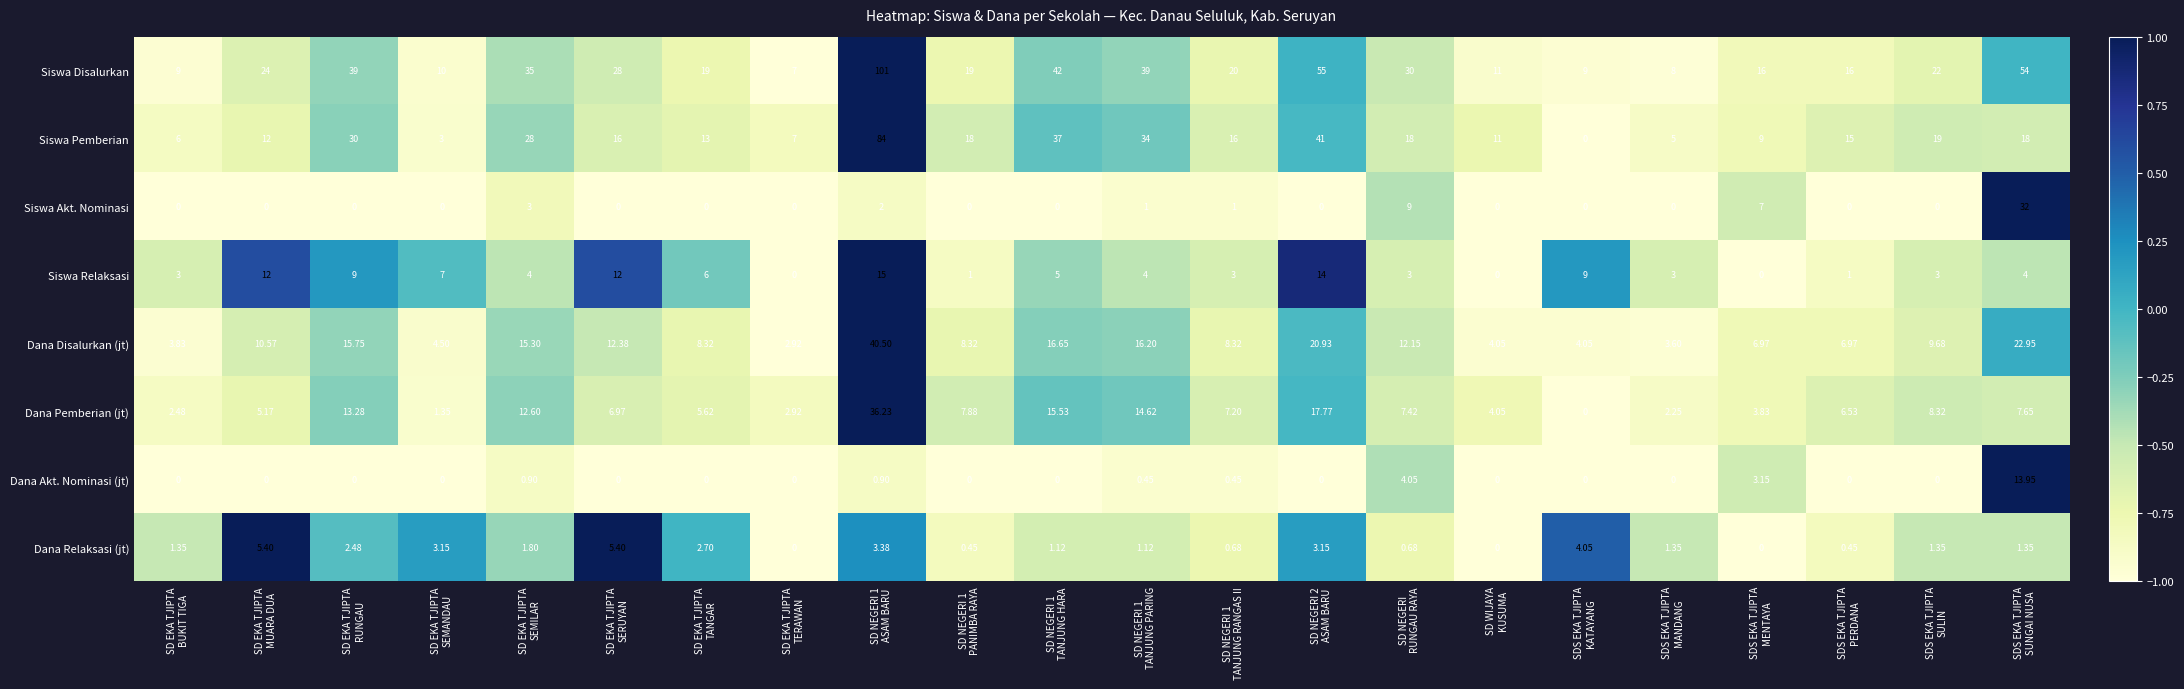

Which series has the largest total across all categories?

Siswa Disalurkan